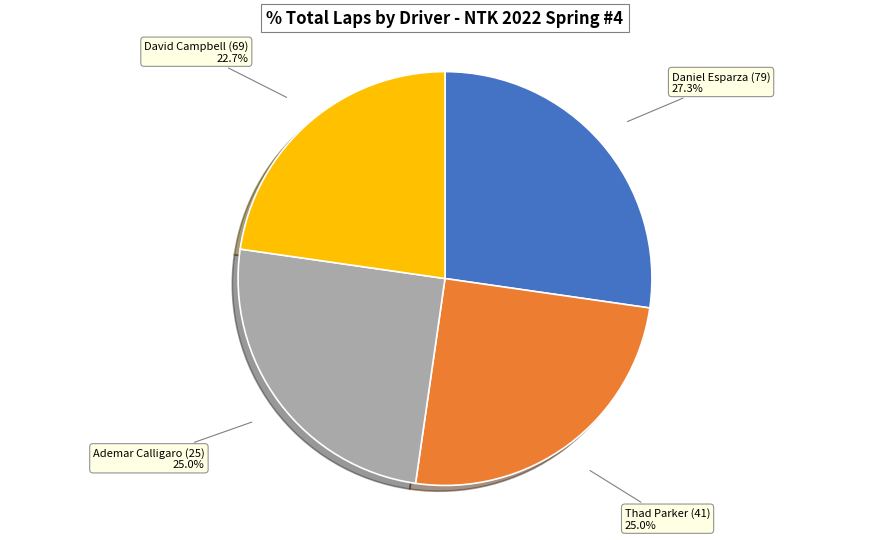

Does any single category account for the majority?

No